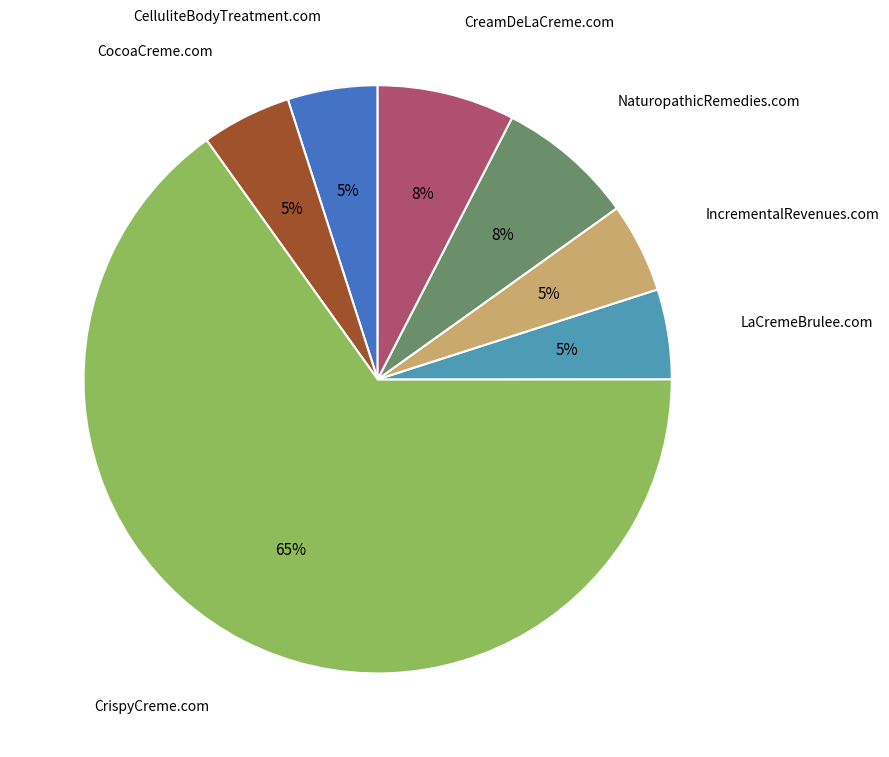

Combined, do NaturopathicRemedies.com and CreamDeLaCreme.com account for over 50%?

No